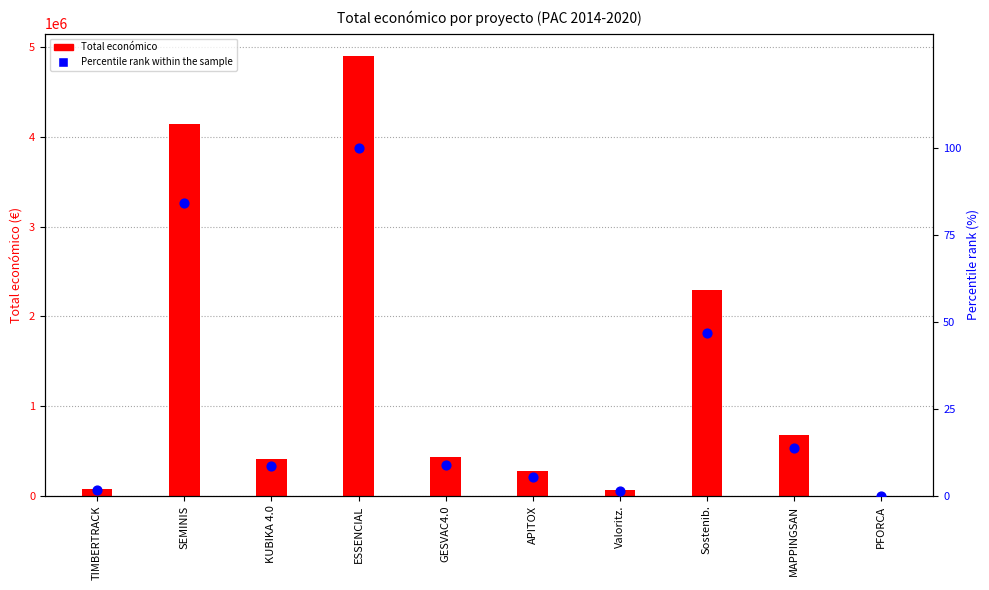

Which series has the widest spread of Y values?

Total económico